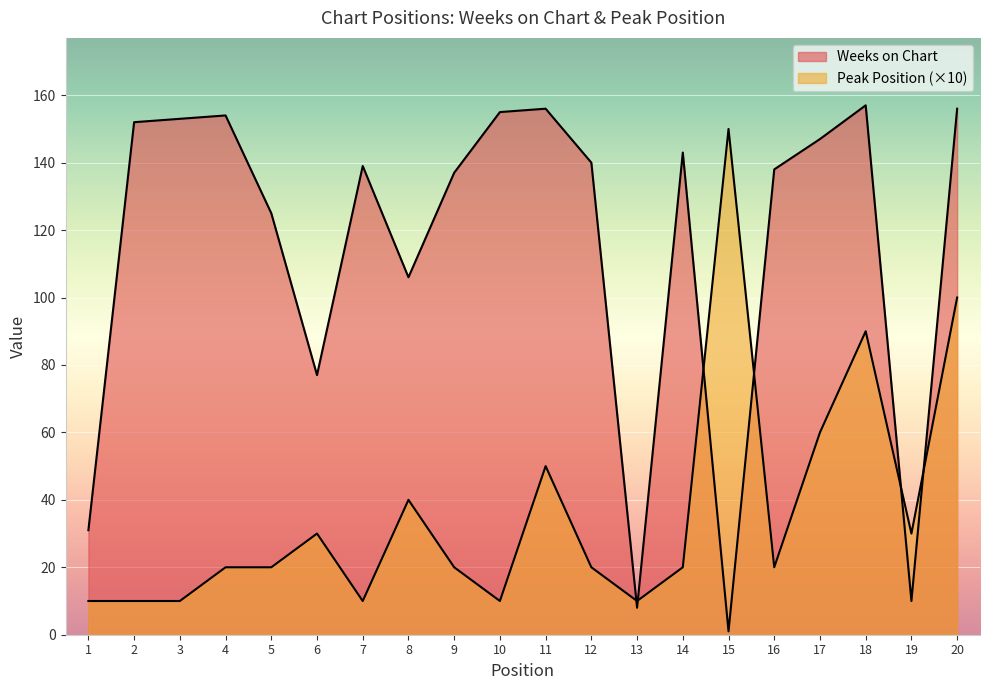

Reading right to left, what are all the values shown in this chart?

Weeks on Chart: 20=156	19=10	18=157	17=147	16=138	15=1	14=143	13=8	12=140	11=156	10=155	9=137	8=106	7=139	6=77	5=125	4=154	3=153	2=152	1=31
Peak Position: 20=100	19=30	18=90	17=60	16=20	15=150	14=20	13=10	12=20	11=50	10=10	9=20	8=40	7=10	6=30	5=20	4=20	3=10	2=10	1=10